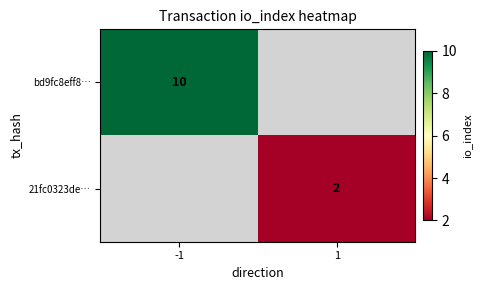

Is it true that 21fc0323de… equals 2 at 1?

True